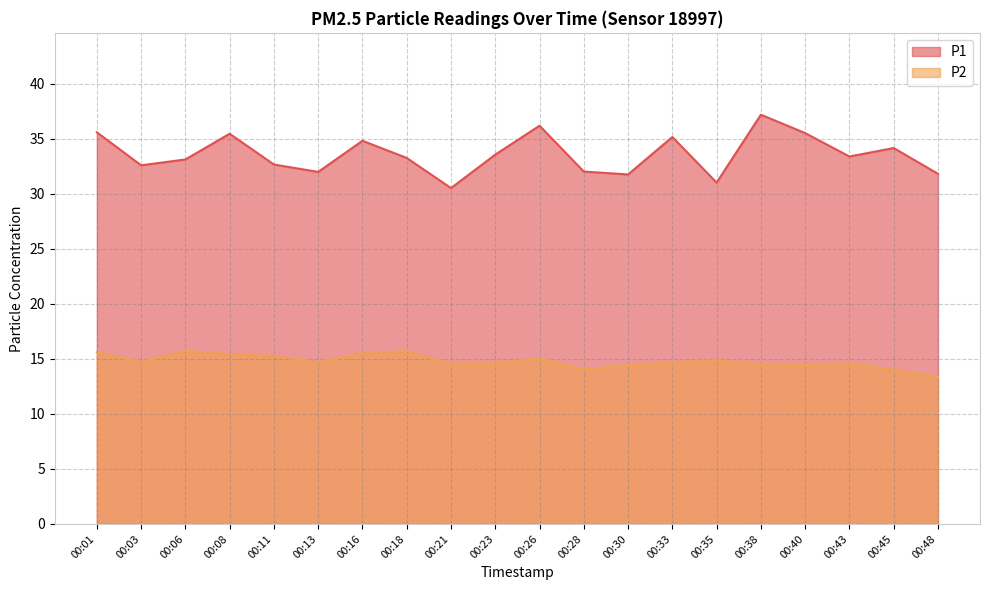

What is the sum of all P2 values?

295.8